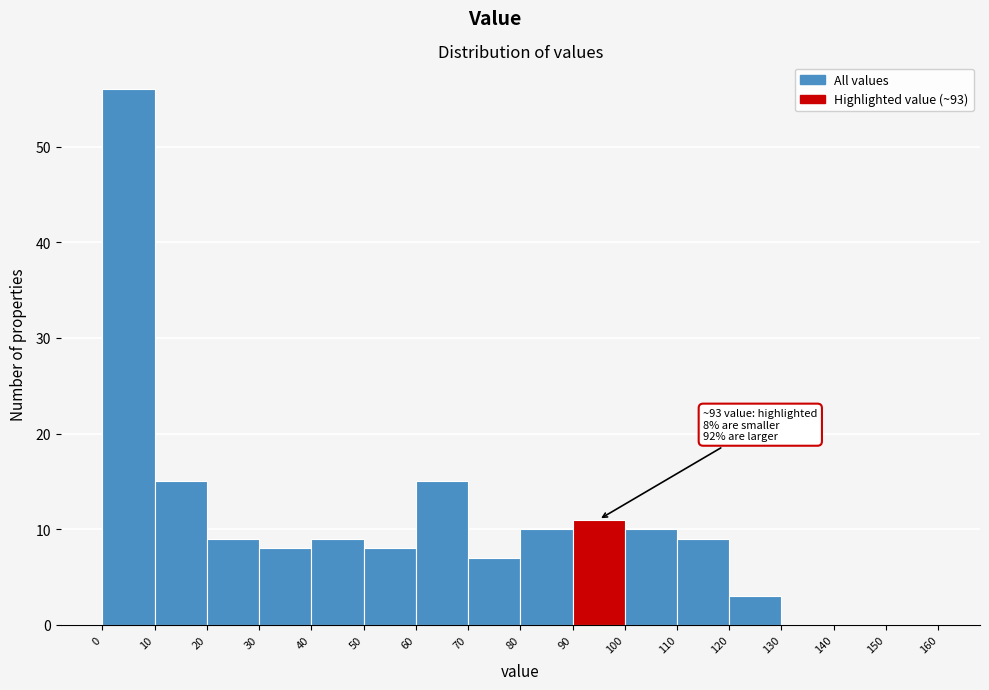

Which range on the x-axis has the tallest bar?

0 to 10